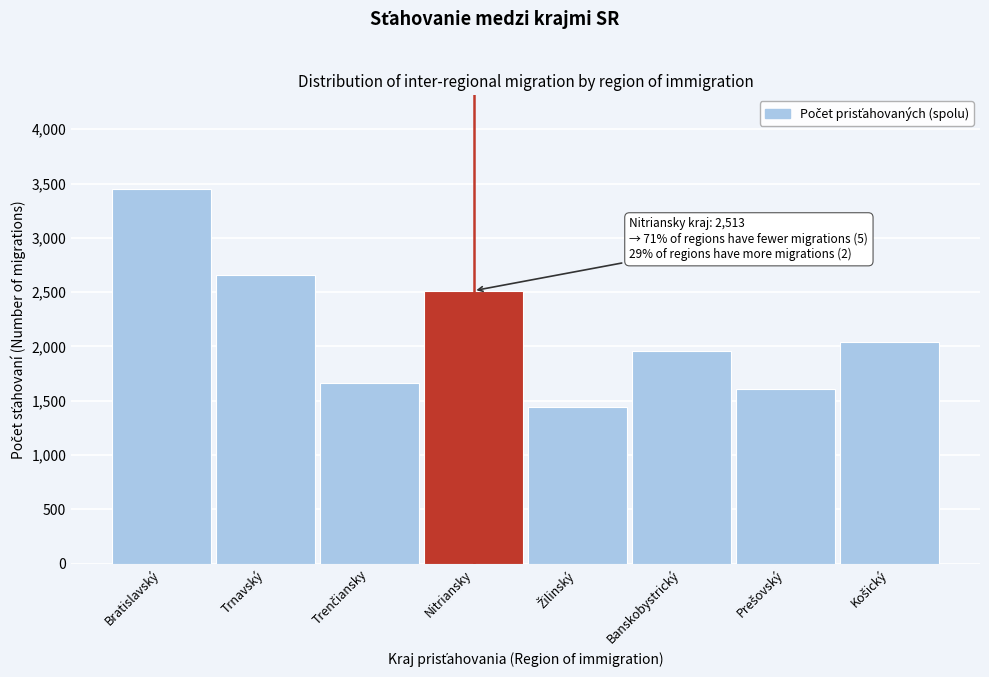

Reading left to right, list all the values displayed in this chart.

3450	2656	1668	2513	1444	1957	1609	2037